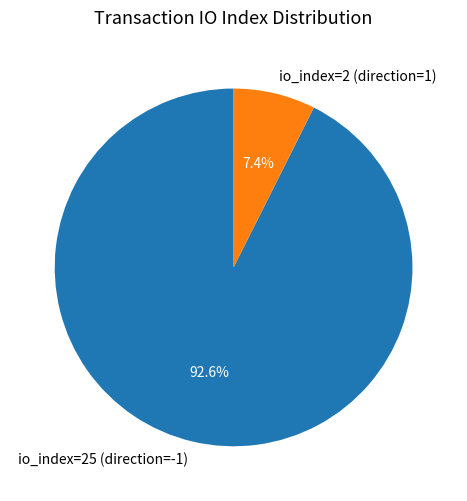

Is io_index=2 (direction=1) the majority of the pie?

No